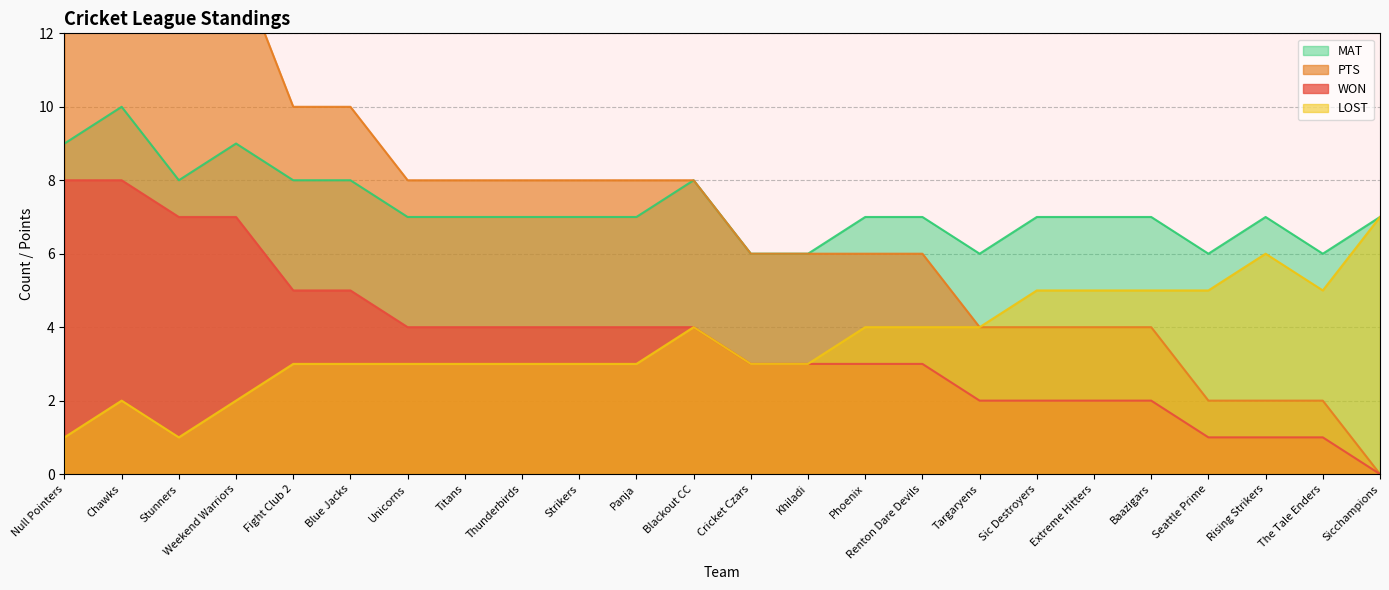

What is the value of the LOST point at the 16th from the left?

4